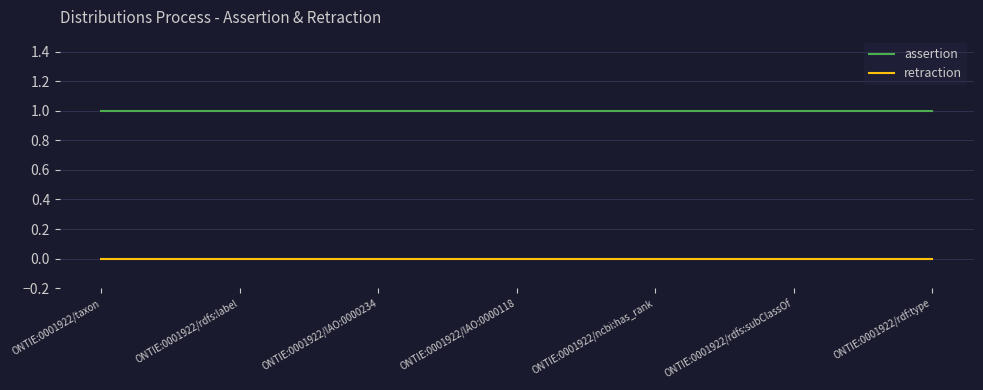

What position from the right is ONTIE:0001922/taxon?

7